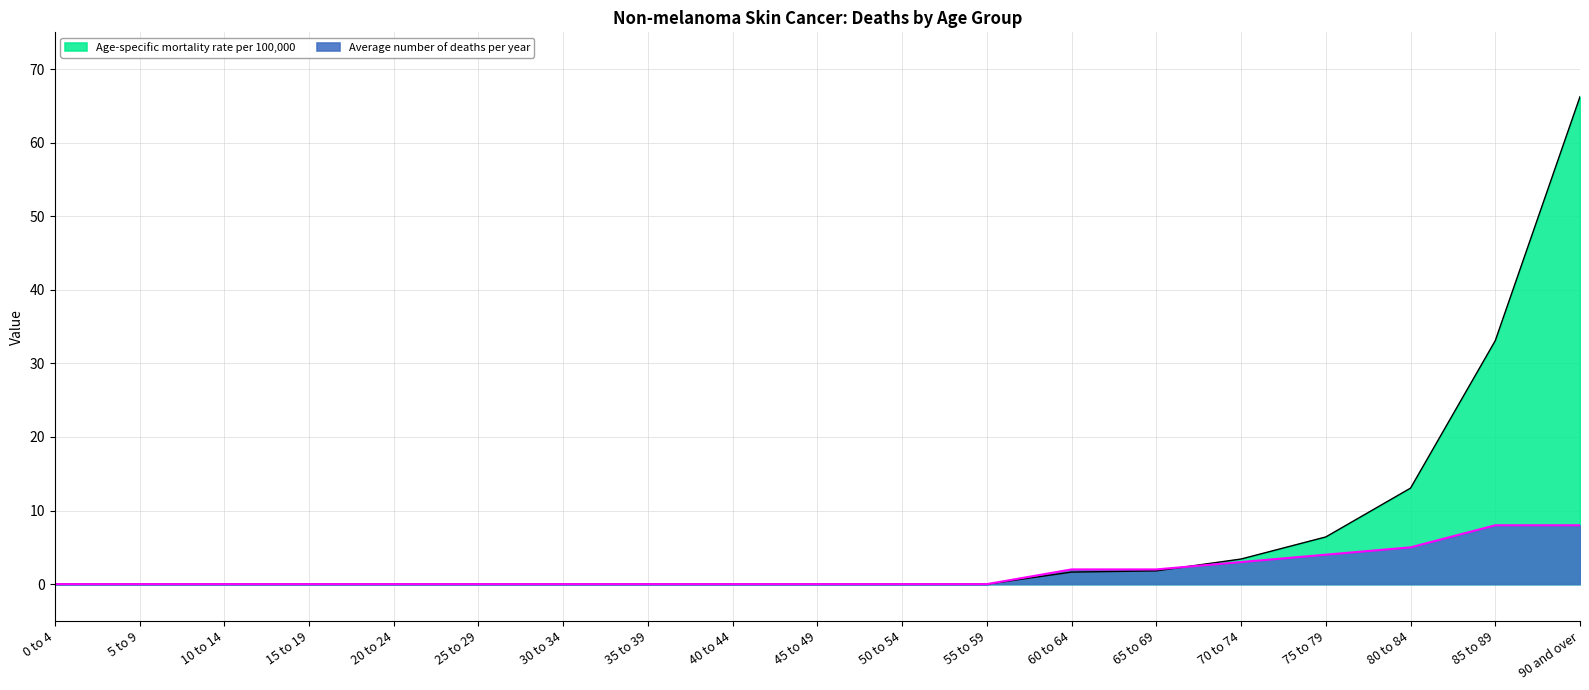

What is the value of the Average number of deaths per year point at the 15th from the left?

3.0